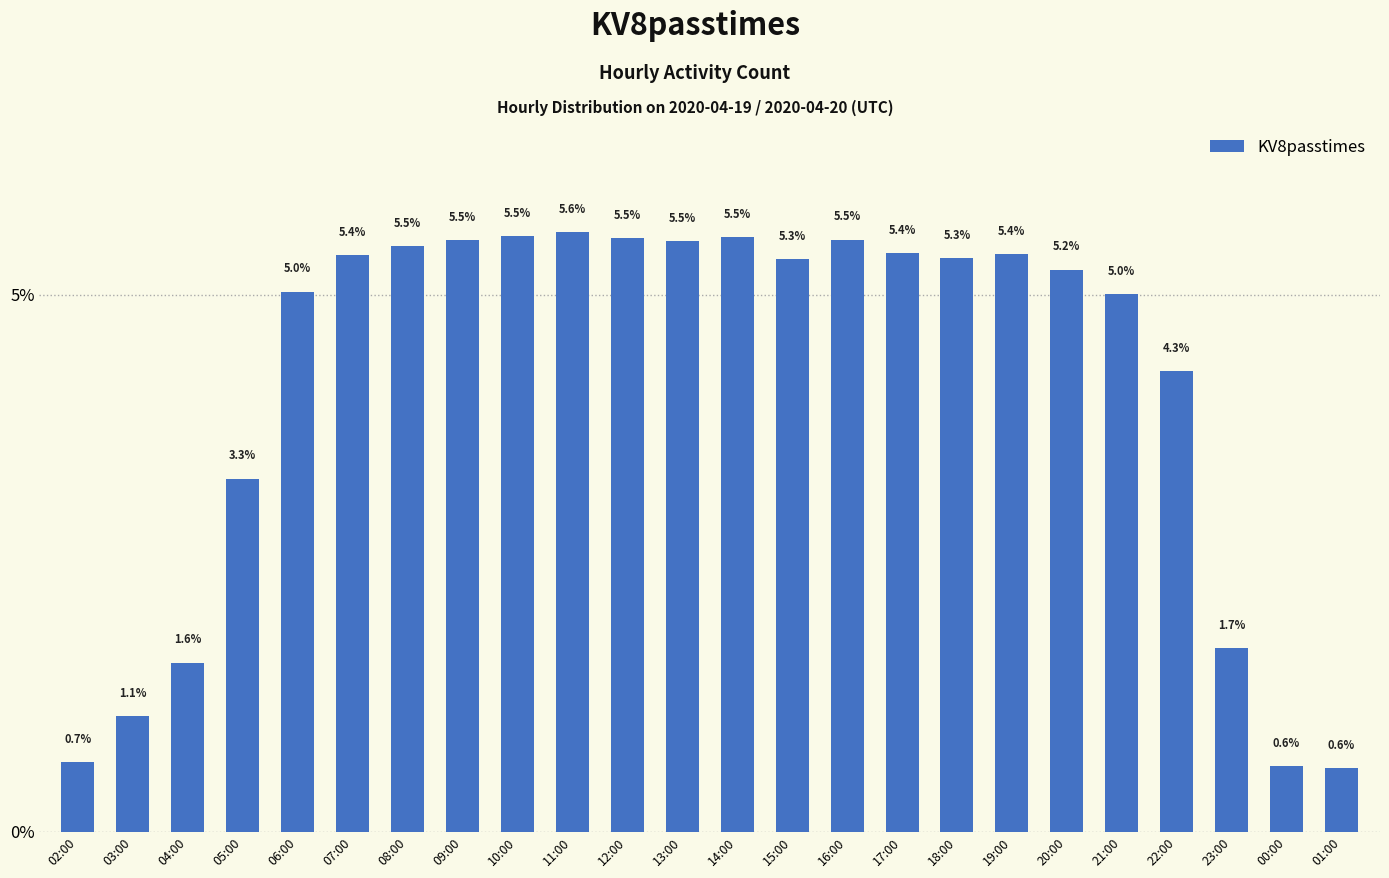

What is the difference between the maximum and second lowest values?

5.0